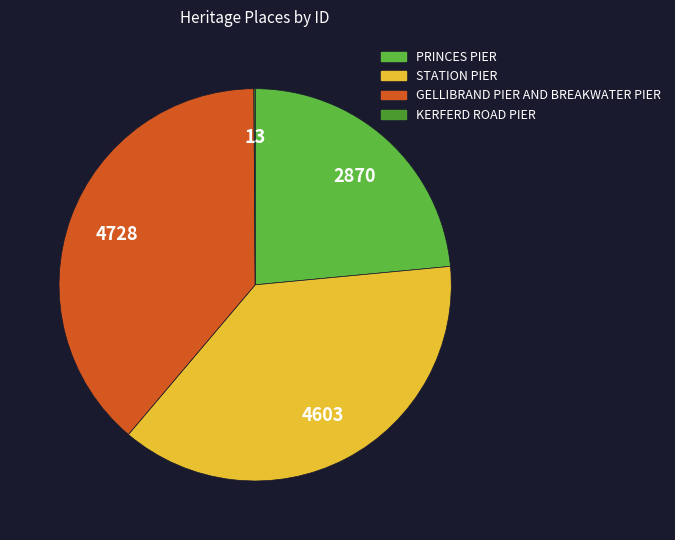

Combined, do PRINCES PIER and GELLIBRAND PIER AND BREAKWATER PIER account for over 50%?

Yes